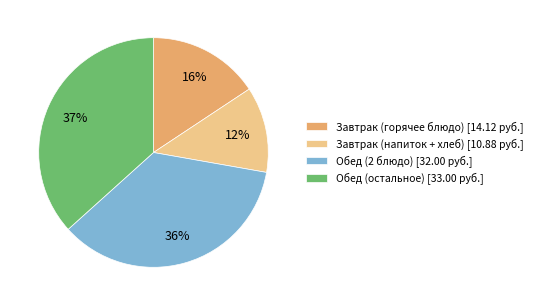

Which slice is the smallest?

Завтрак (напиток + хлеб) [10.88 руб.]